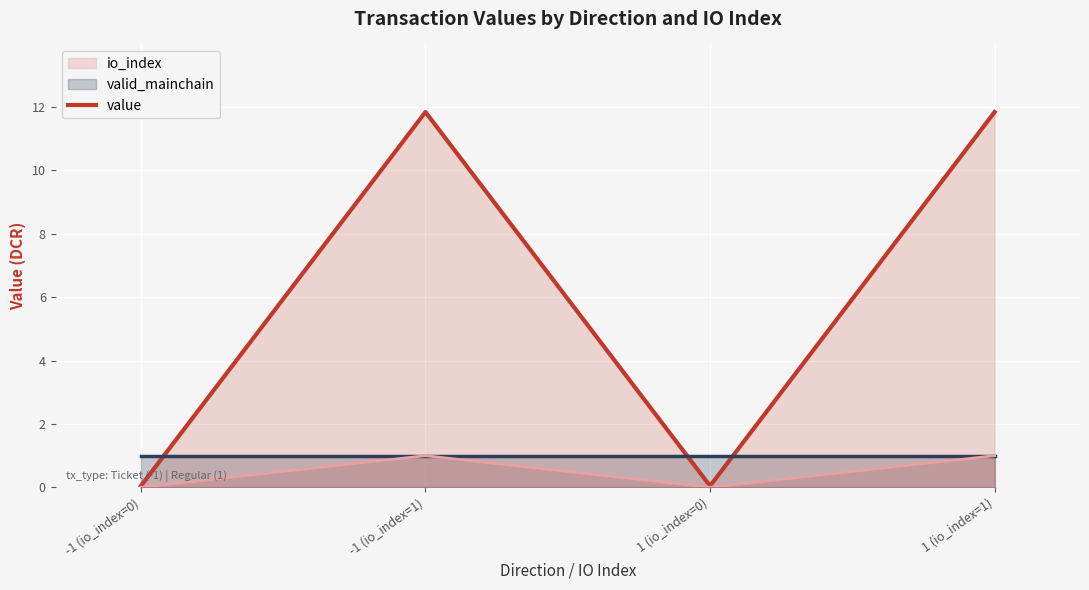

How many interior local peaks (higher than both neighbors) does the data have?

1